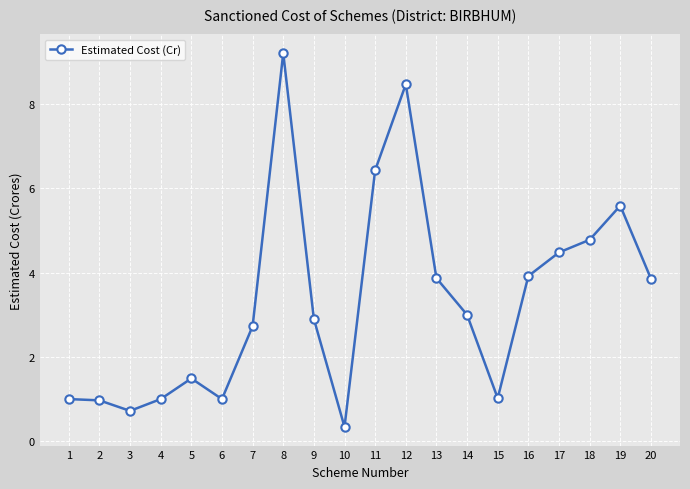

What is the average value?

3.3